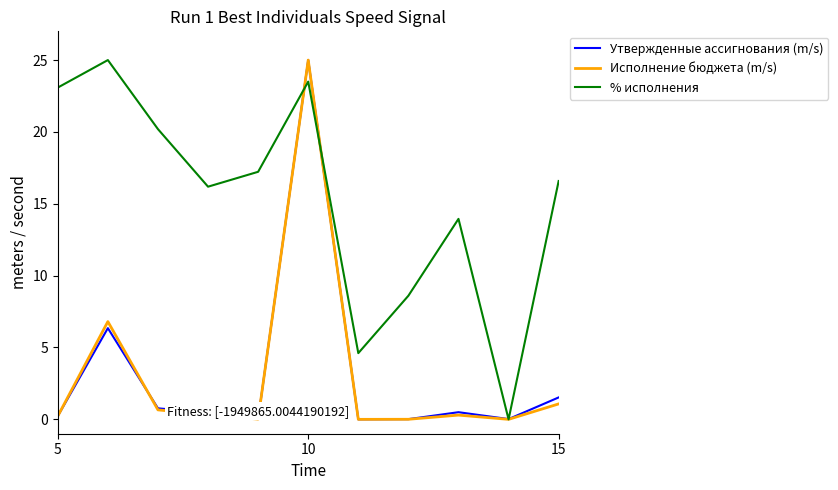

What is the greatest value displayed?

25.0